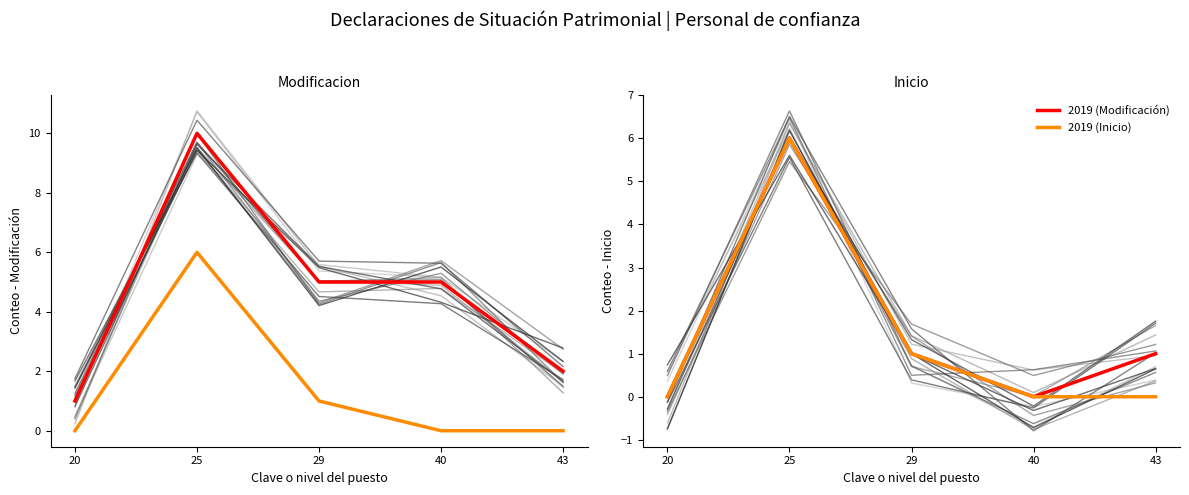

List the series in order of their overall mean, lowest first.

2019 (Inicio), 2019 (Modificación)